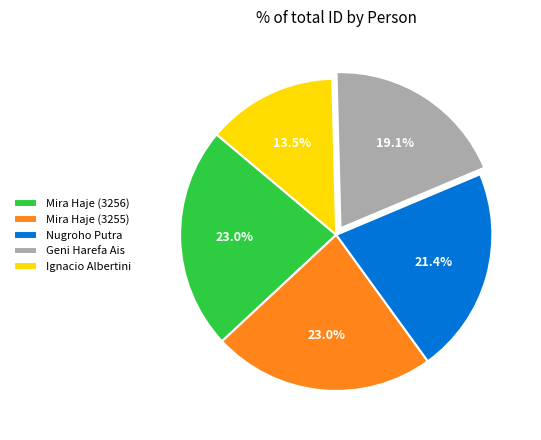

Which slice is the smallest?

Ignacio Albertini